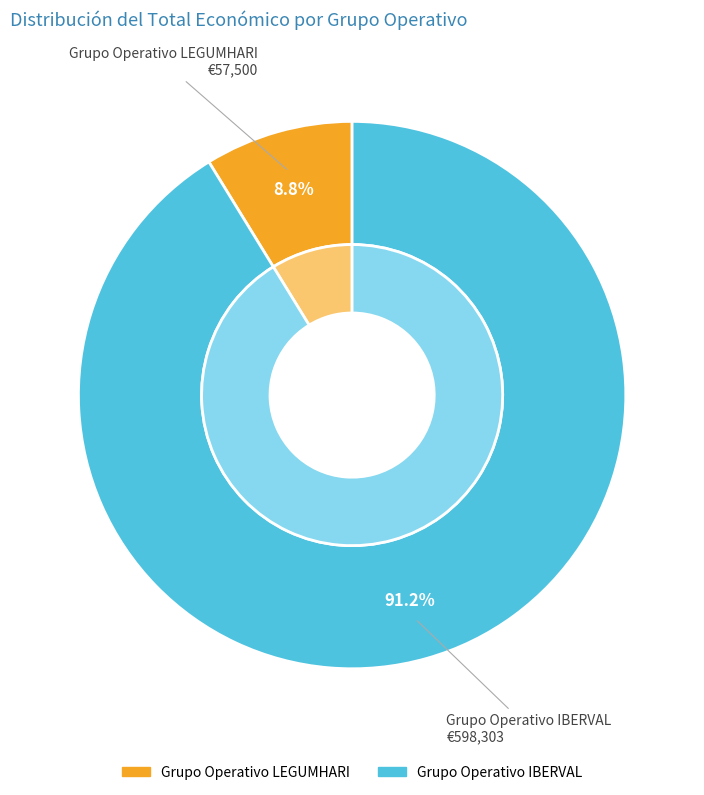

How many slices are in this pie chart?

2